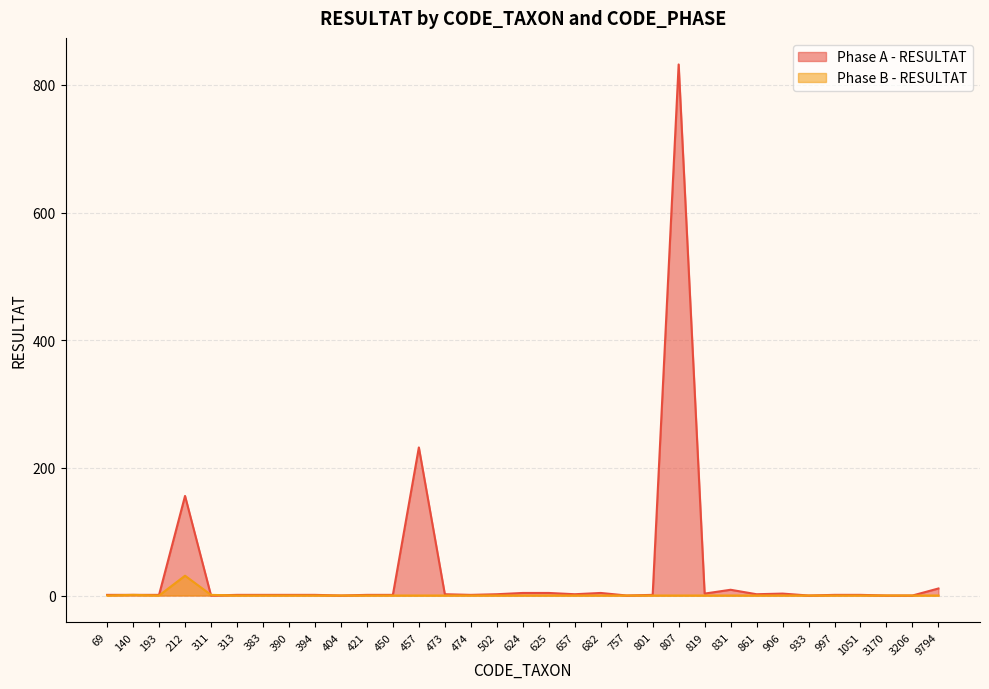

Which has a higher value, 933 or 193?

193